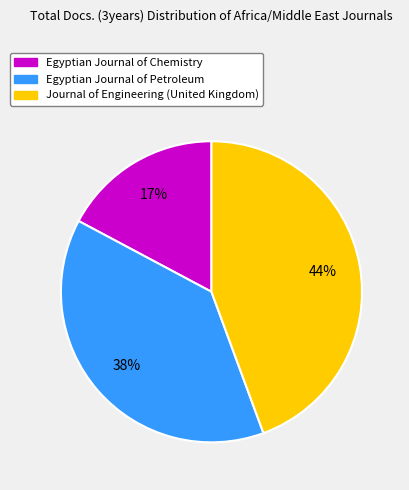

True or false: Journal of Engineering (United Kingdom) accounts for 44% of the total.

True